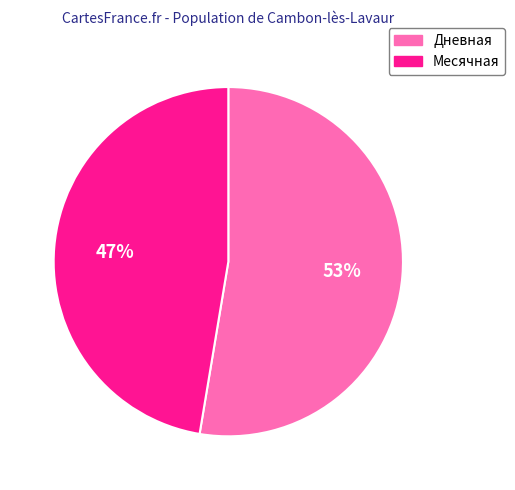

To the nearest percent, what is the combined percentage of Месячная and Дневная?

100%